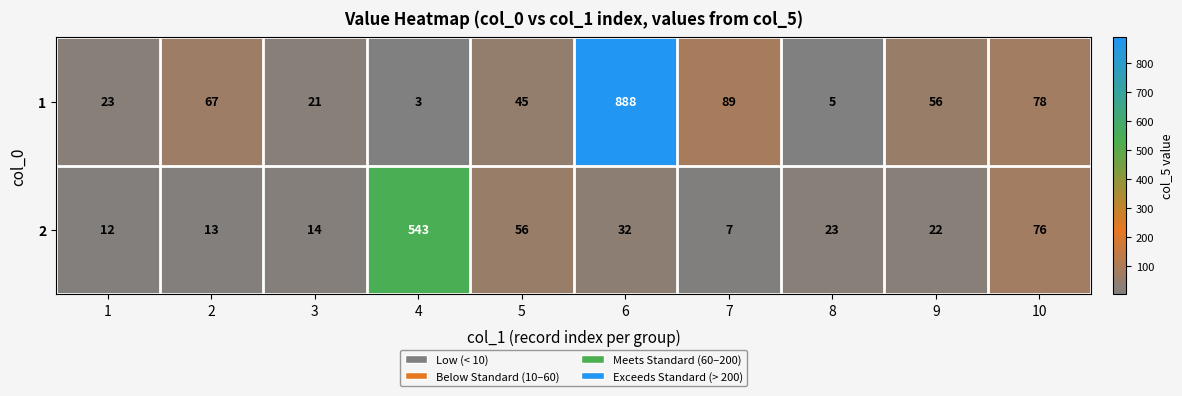

The 2 series shows 14 at 3. True or false?

True